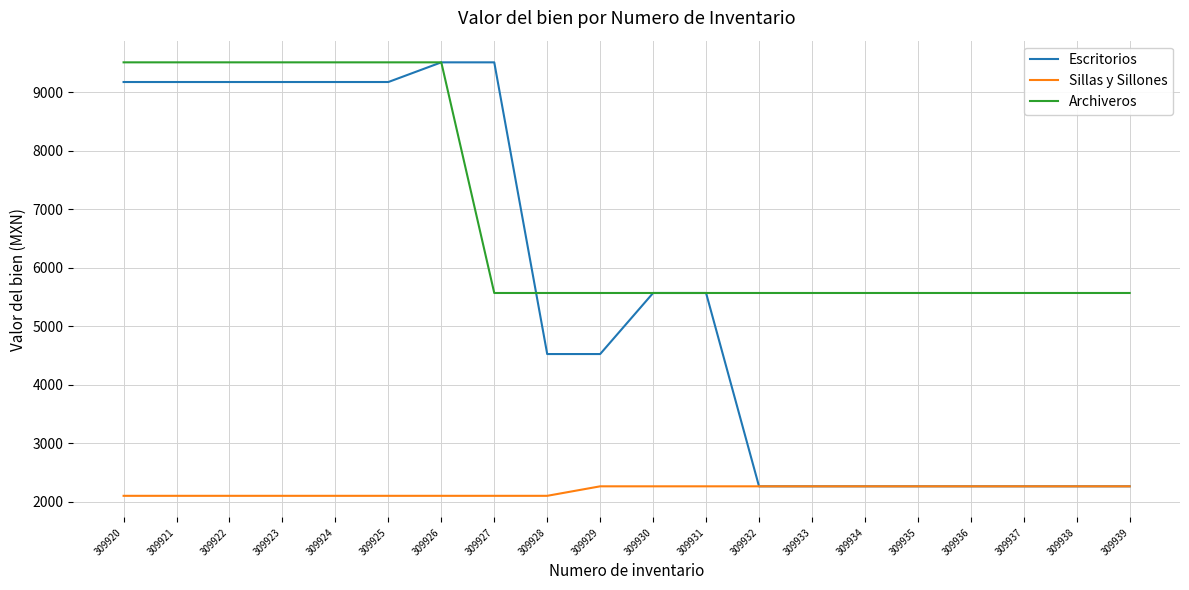

Read the Escritorios value at 309937.

2262.0